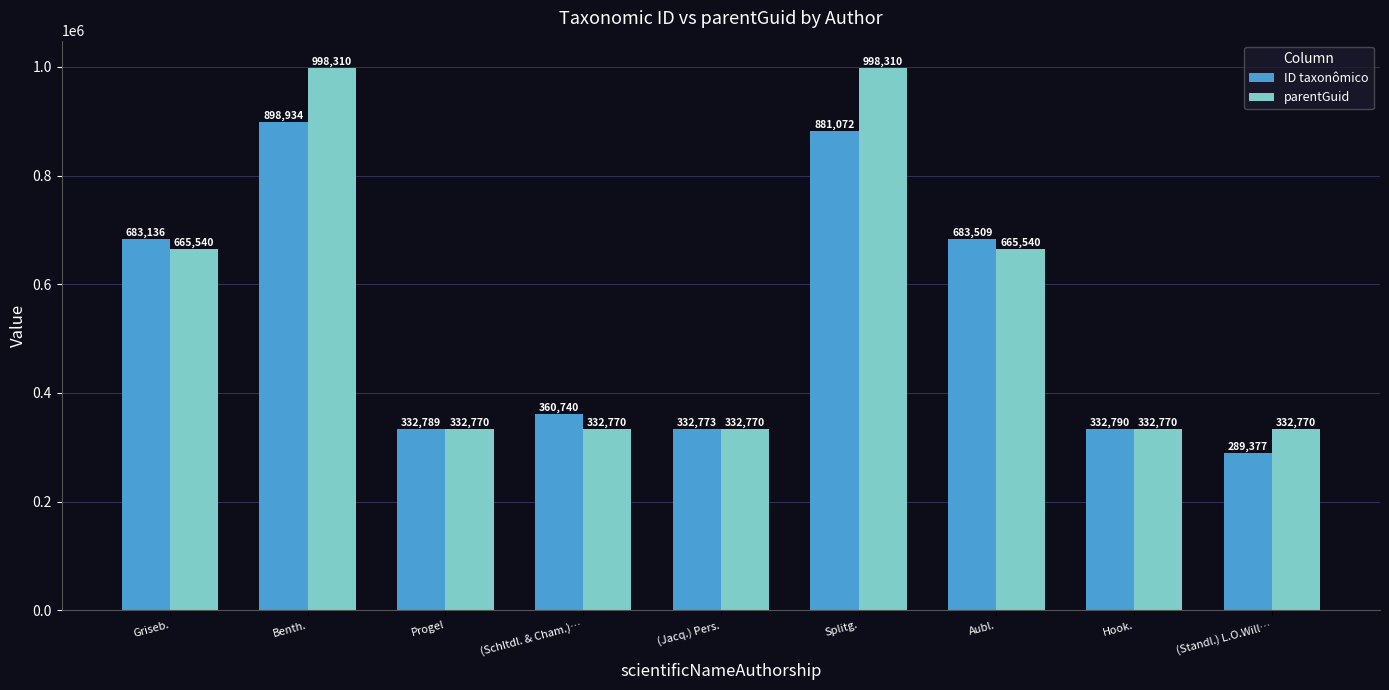

What is the approximate value of ID taxonômico at Hook.?

332790